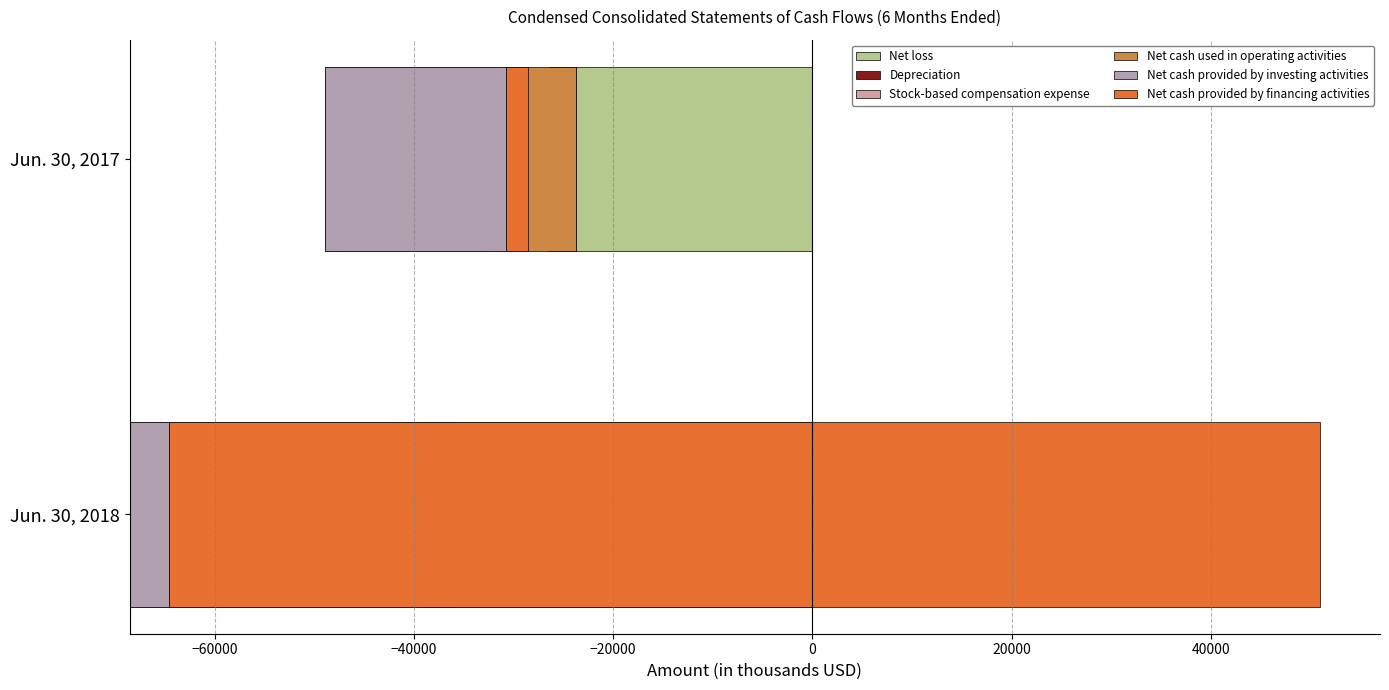

What are all the series names shown in the legend?

Net loss, Depreciation, Stock-based compensation expense, Net cash used in operating activities, Net cash provided by investing activities, Net cash provided by financing activities